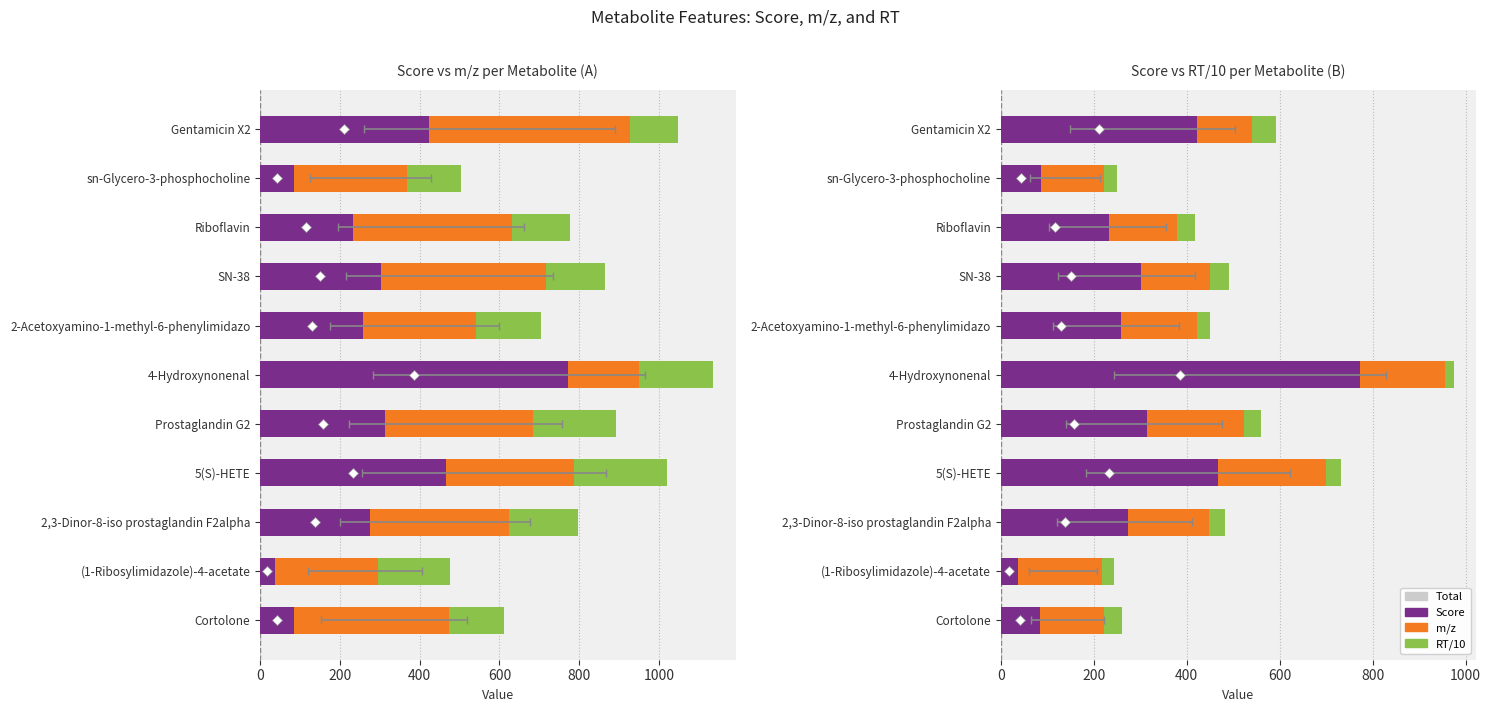

List the series in order of their overall mean, lowest first.

RT/10, m/z, Score, Total